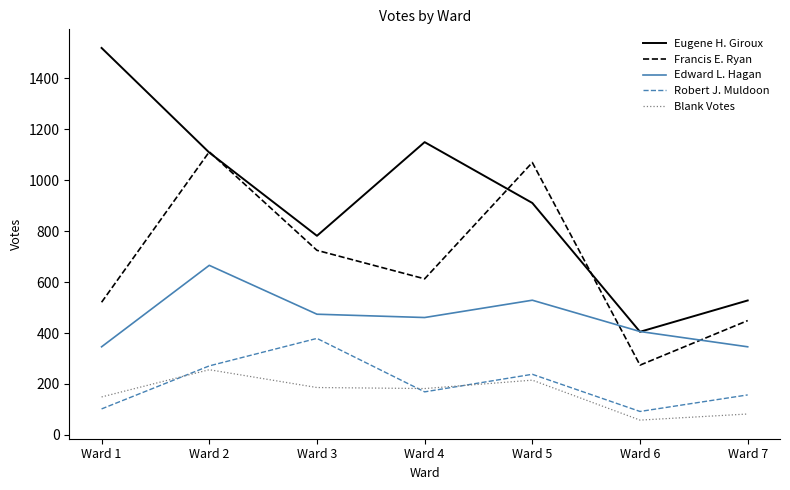

What are all the series names shown in the legend?

Eugene H. Giroux, Francis E. Ryan, Edward L. Hagan, Robert J. Muldoon, Blank Votes